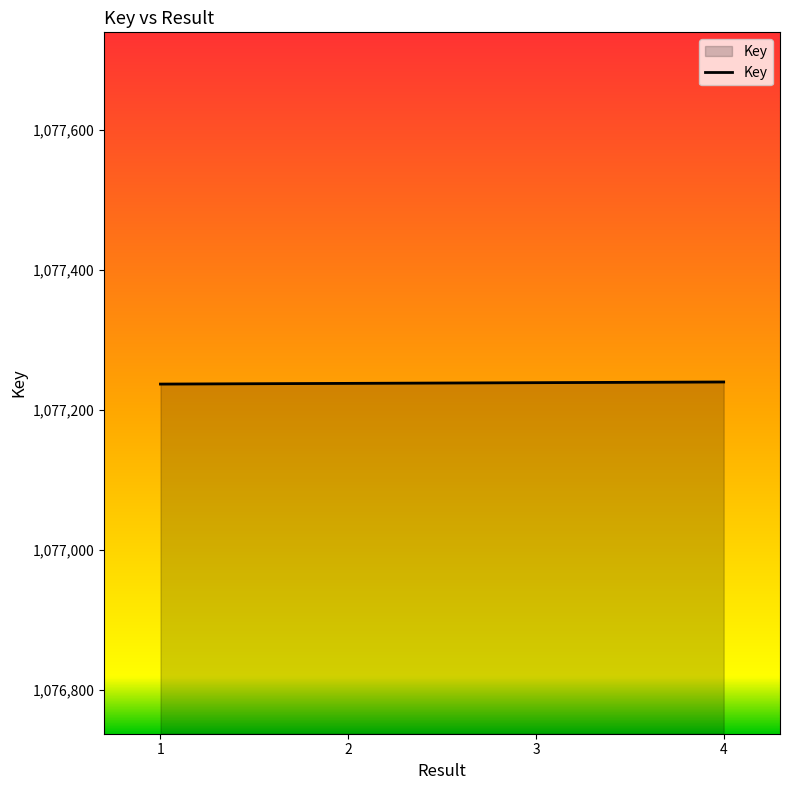

What is the sum of the values at 4 and 1?

2154477